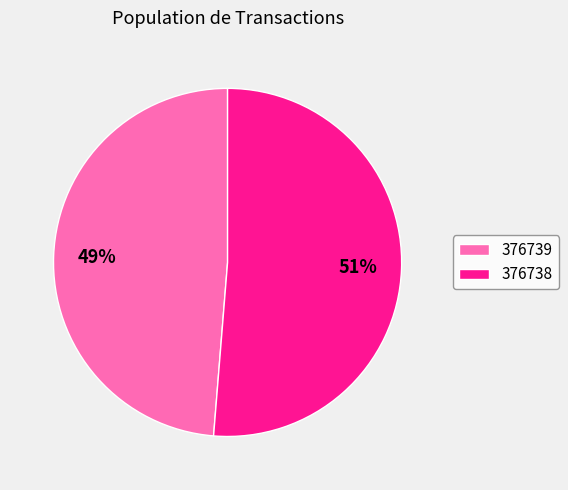

To the nearest percent, what portion does 376738 represent?

51%